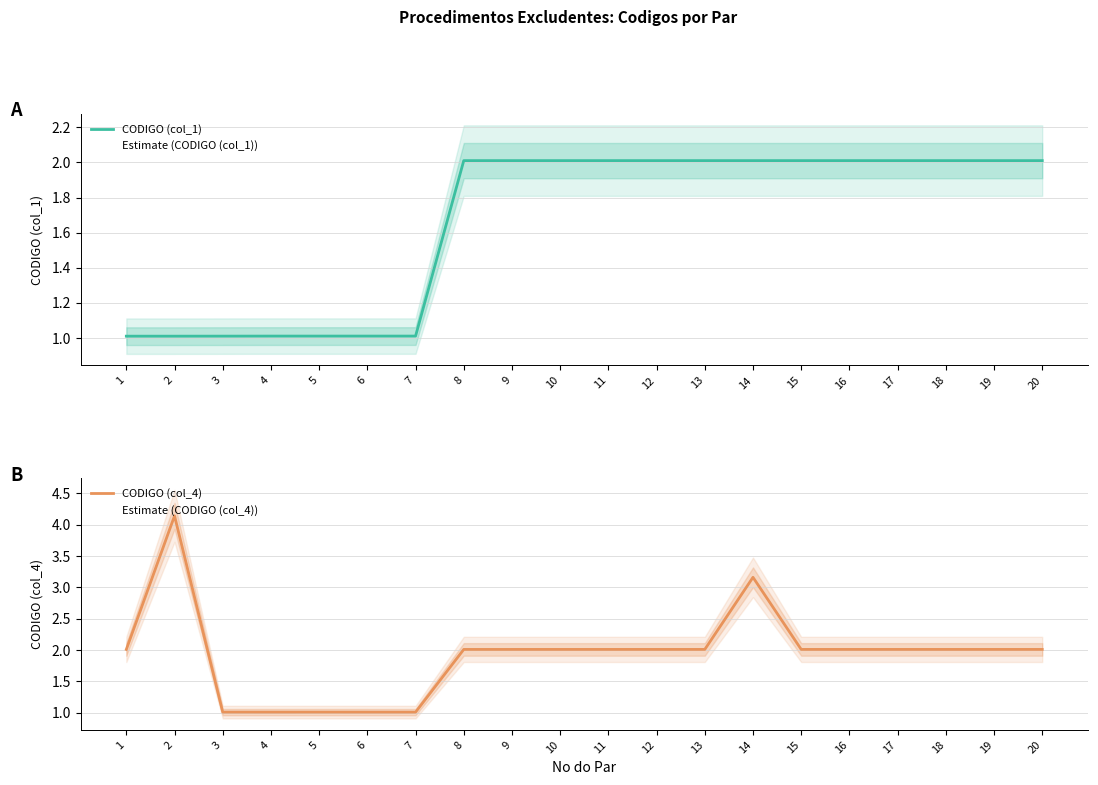

Which has a higher value, 8 or 4?

8